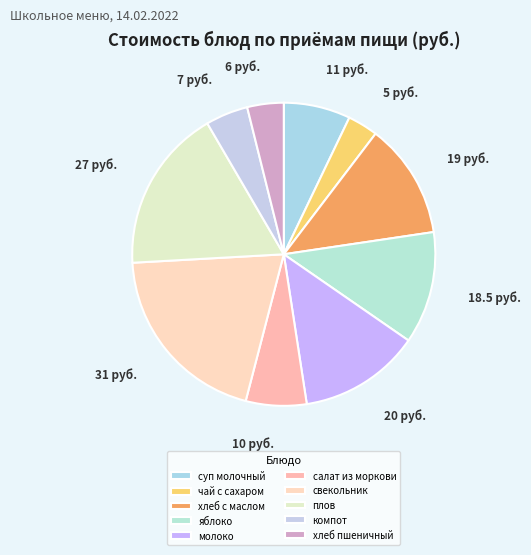

Is the sum of хлеб пшеничный and чай с сахаром greater than half?

No